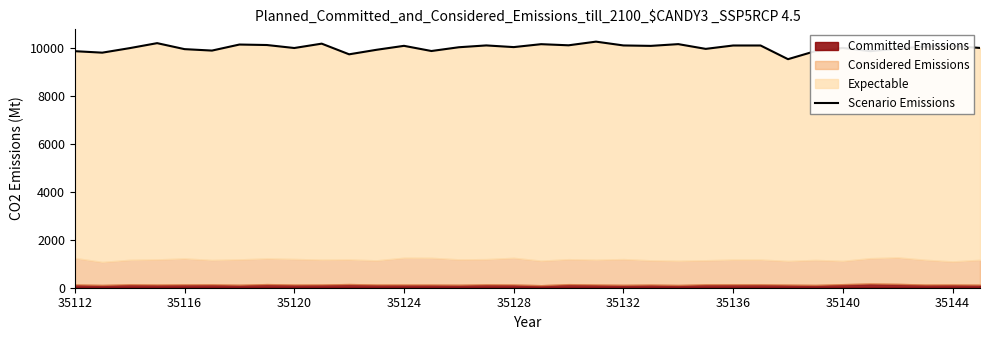

Which has a higher value, 12 or 26?

12